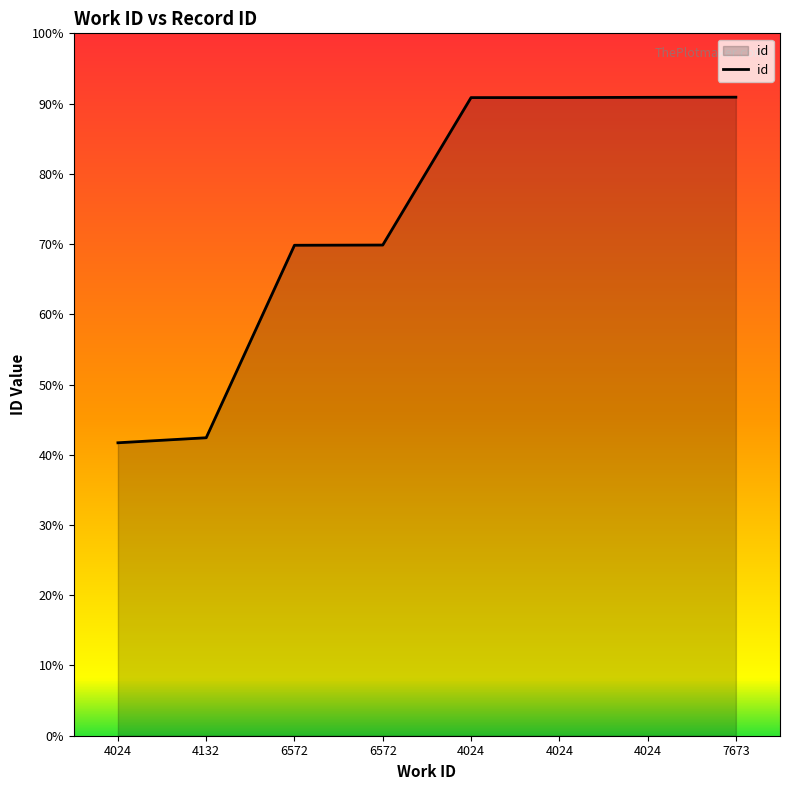

List the labels in order of value, largest first.

7673, 4024, 4024, 4024, 6572, 6572, 4132, 4024